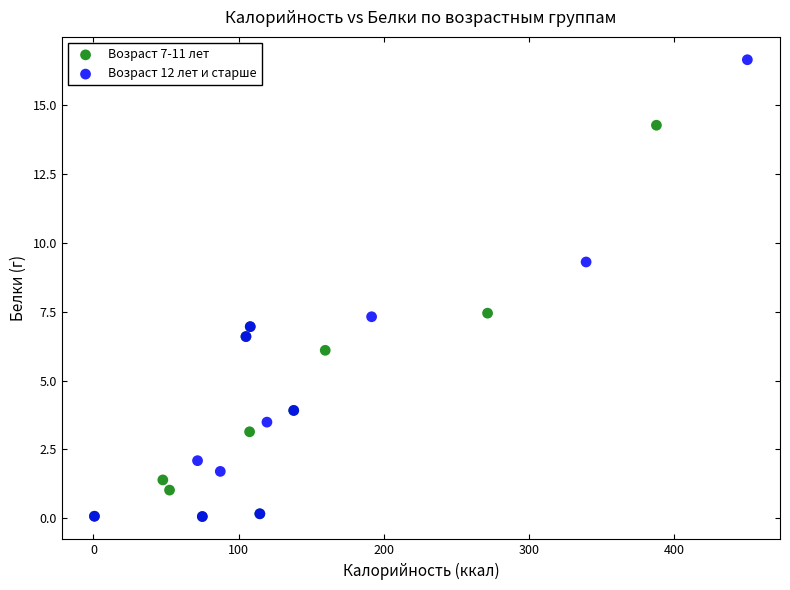

Which series contains the highest Y value?

Возраст 12 лет и старше